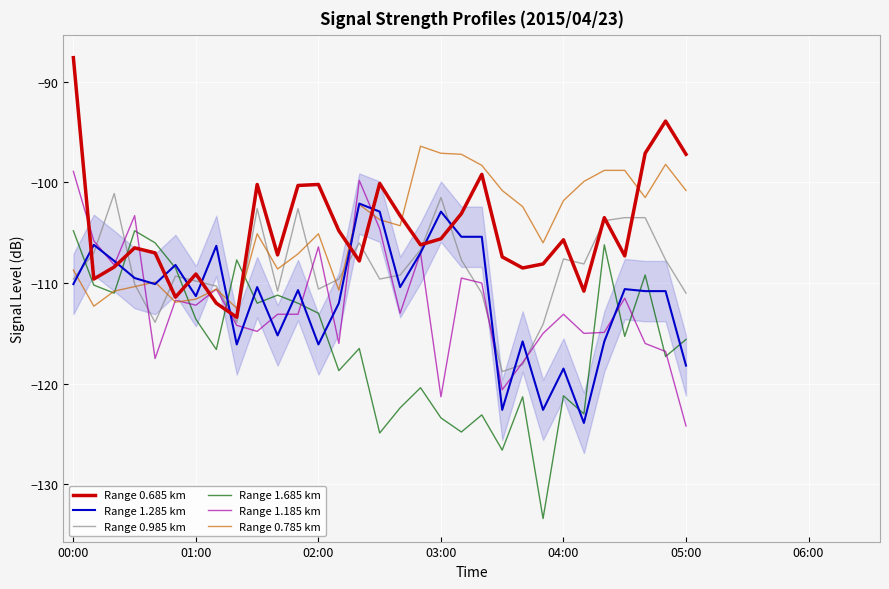

What is the average value of the 1.685 series?

-116.0